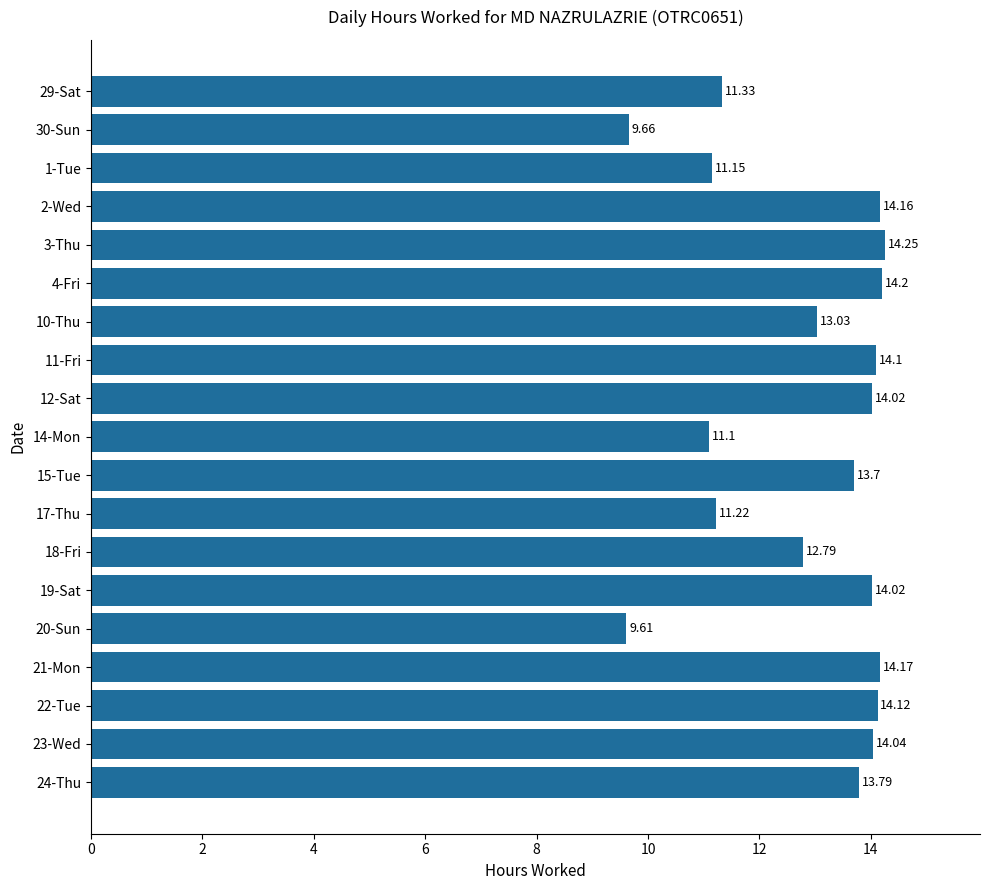

What is the difference between the maximum and minimum values?

4.6